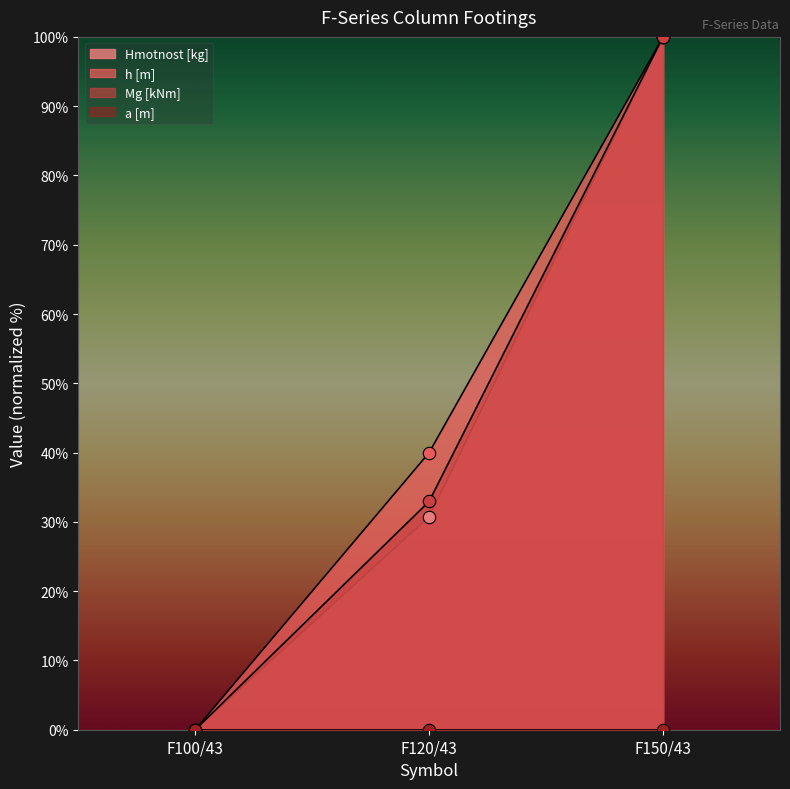

Which series has the widest spread of Y values?

Hmotnost [kg]